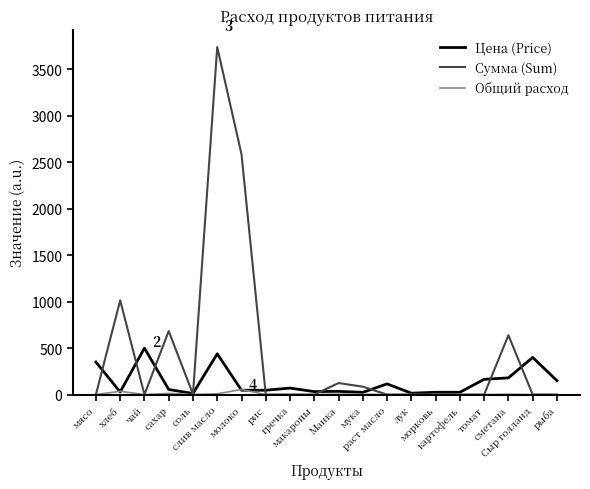

Rank the series by their maximum value, from highest to lowest.

Сумма (Sum), Цена (Price), Общий расход